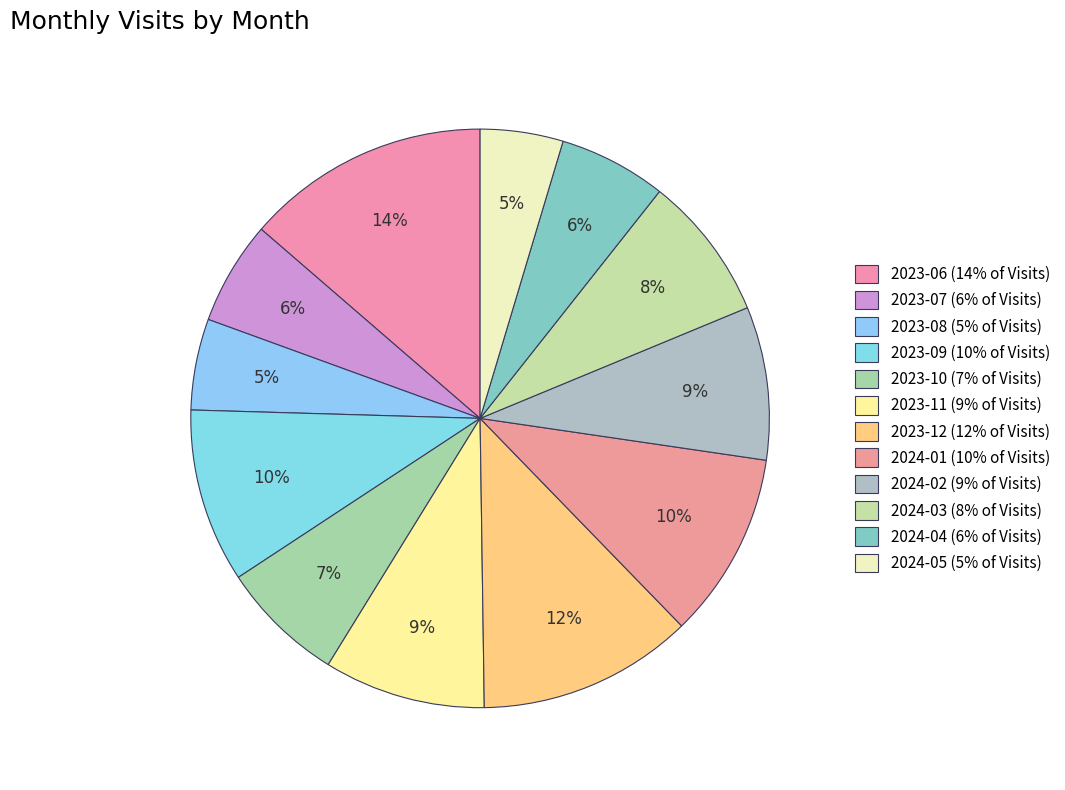

The 2023-07 slice represents 1% of the pie. True or false?

False